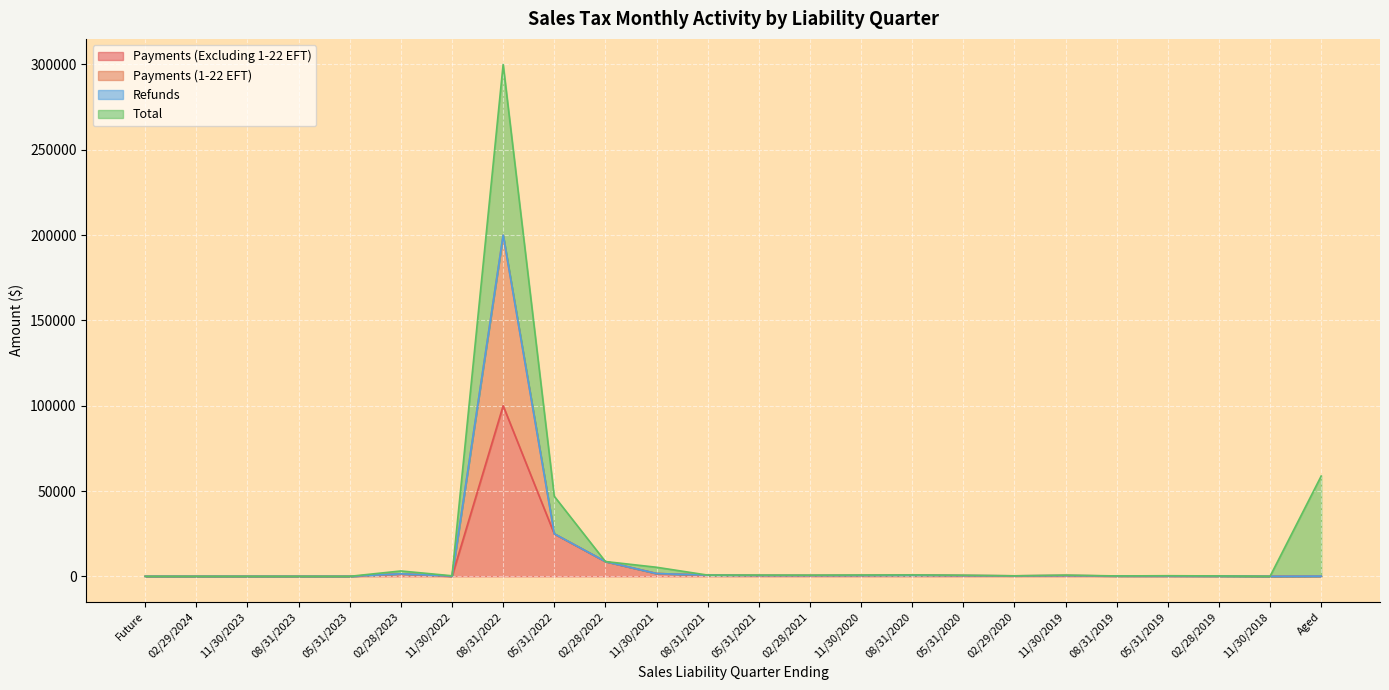

How many values in the Payments (1-22 EFT) series are below 406?

12